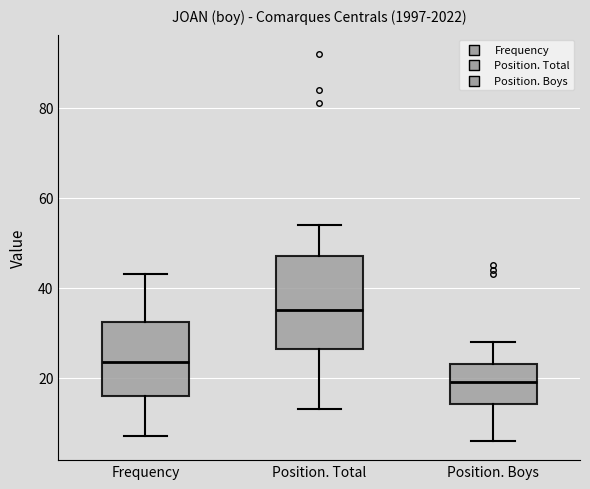

Comparing the boxes themselves (not the whiskers), which one is the tallest?

Position. Total